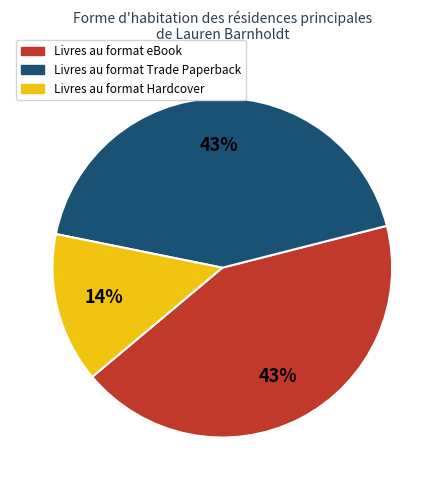

Is there any slice that represents more than half of the pie?

No